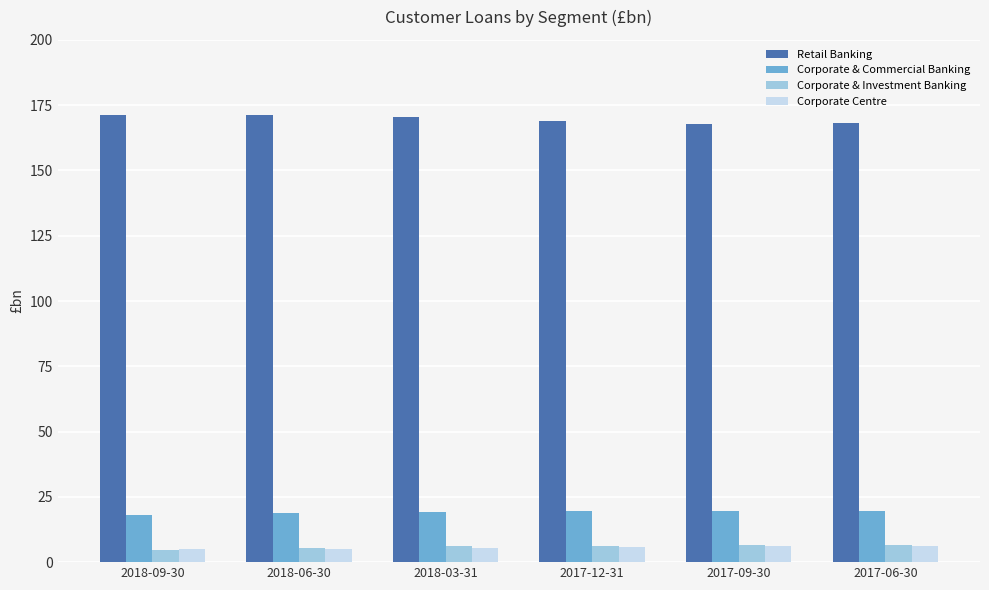

What is the total value across all series at 2018-06-30?

201.0